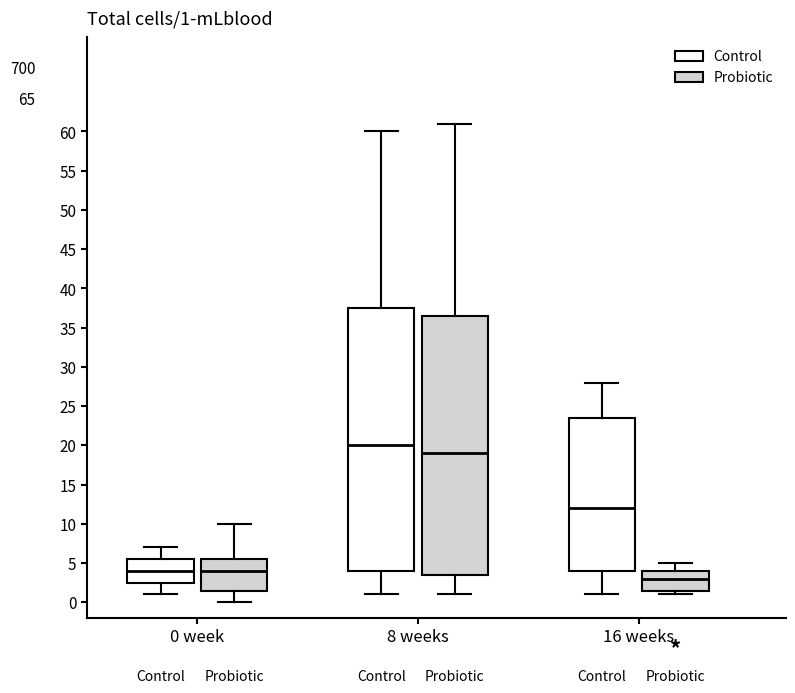

Which box's median line is the highest?

8 weeks (Control)